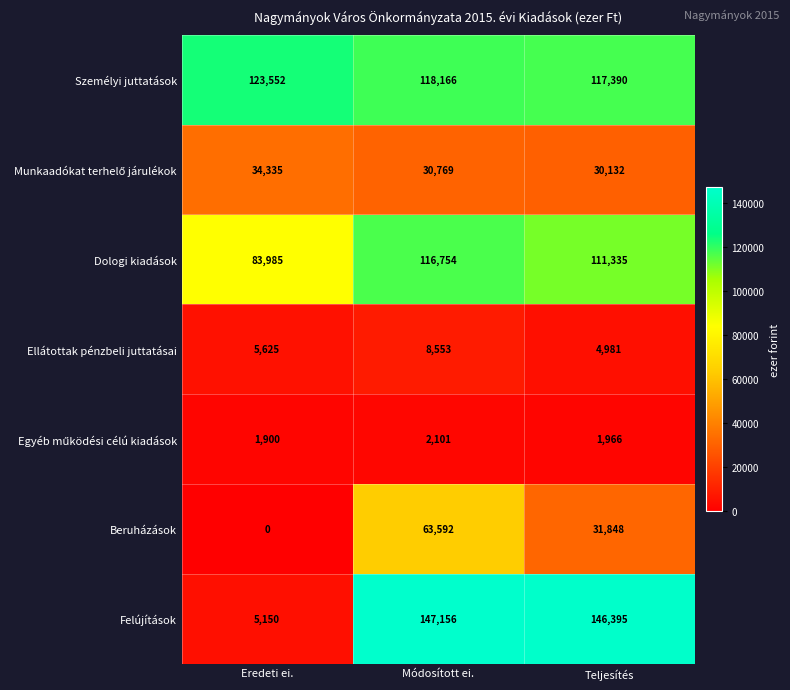

Is it true that Beruházások equals 49381 at Teljesítés?

False